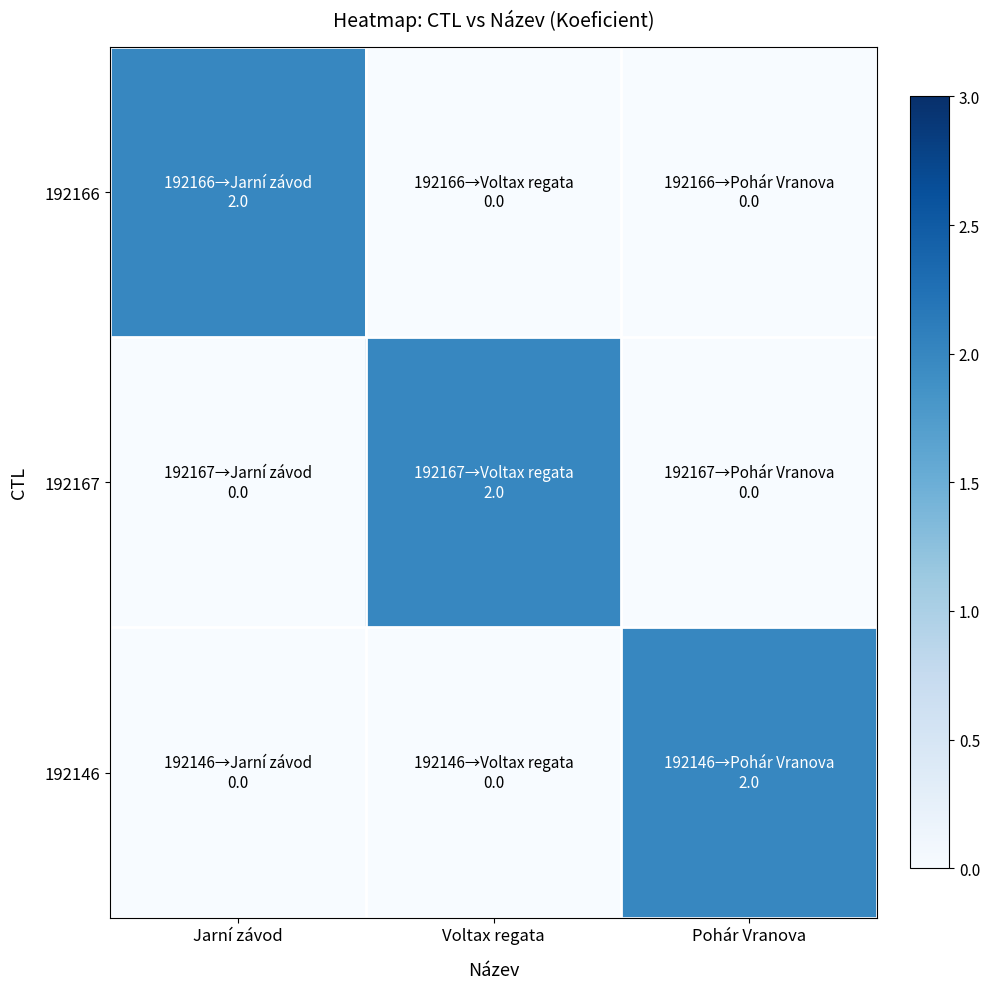

At how many categories does at least one series exceed 0?

3